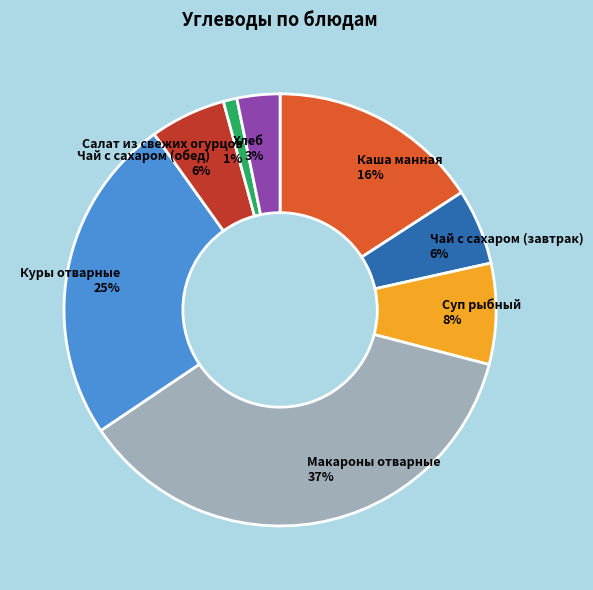

What is the largest slice in the pie chart?

Макароны отварные